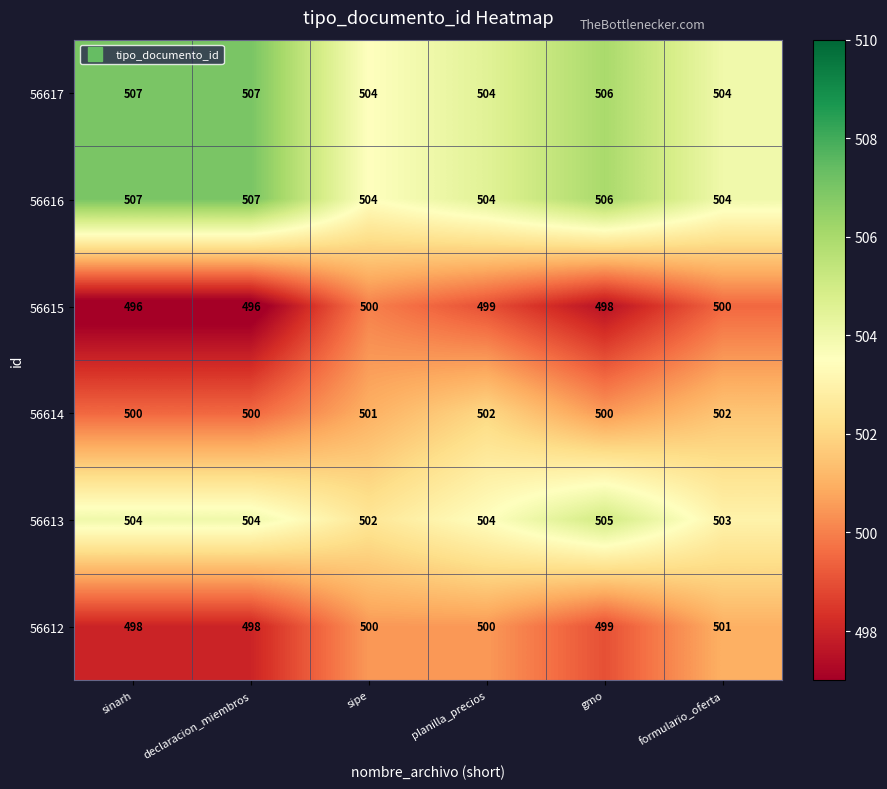

At which label does 56615 first exceed 499?

sipe